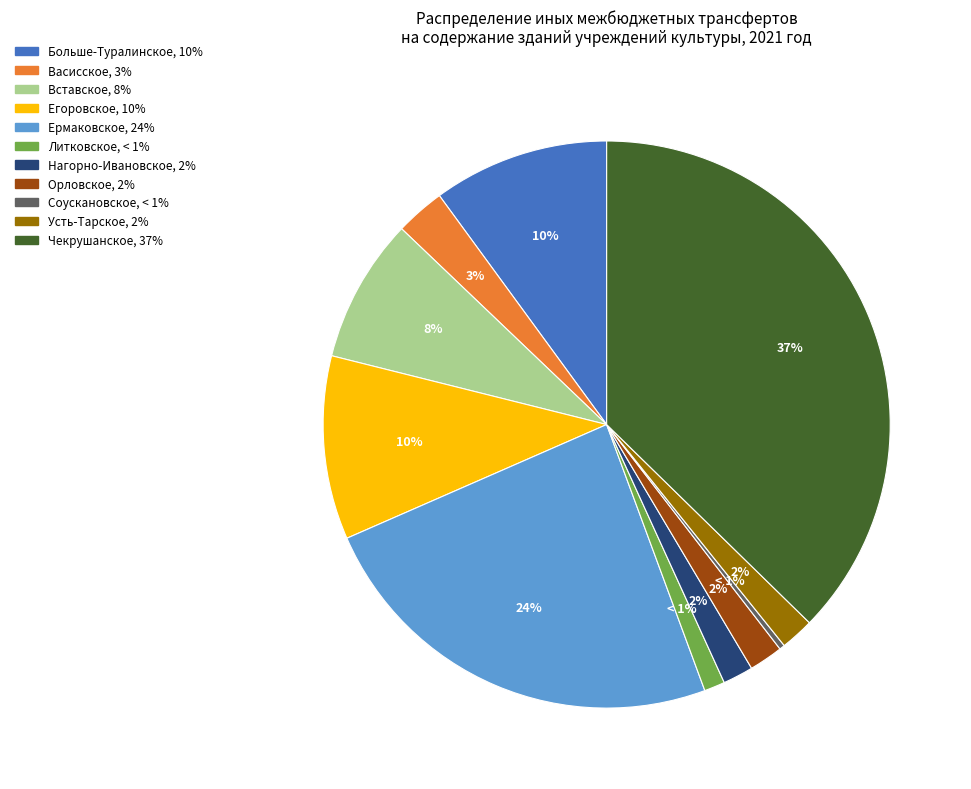

What percentage do Орловское and Егоровское together represent?

12.4%